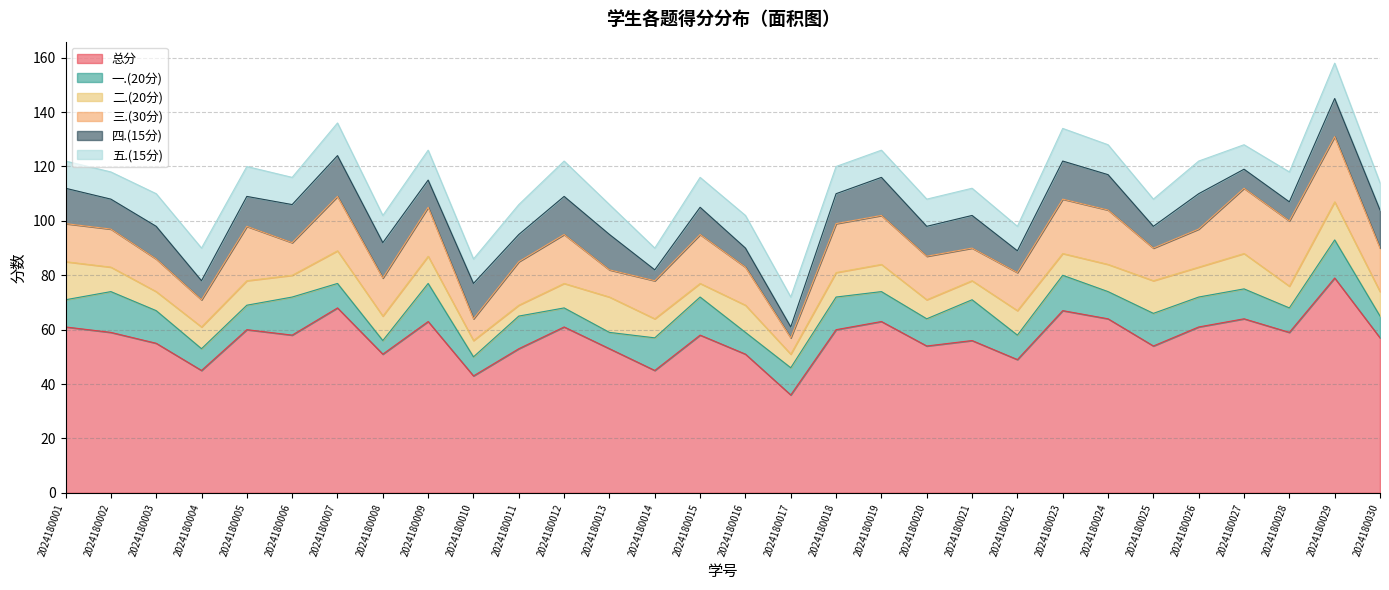

At which category is the sum across all series the highest?

2024180029